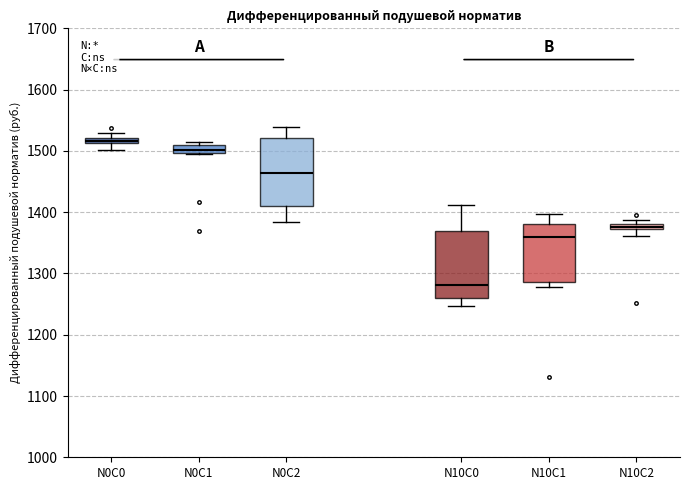

Where is the lower edge of the box for N10C1 on the y-axis? The values are not printed on the chart, so give them approximately, as read against the axis.

1290